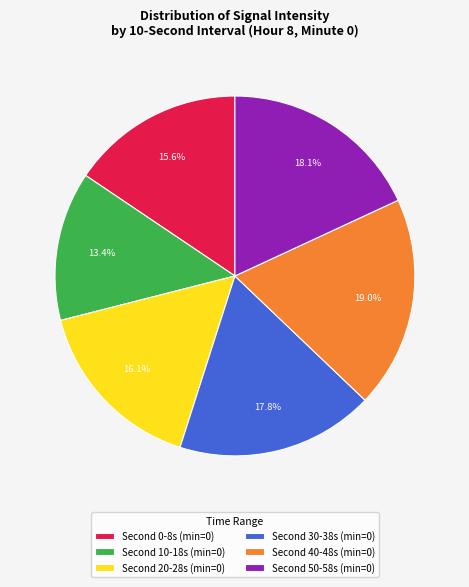

Is there a majority slice in this chart?

No